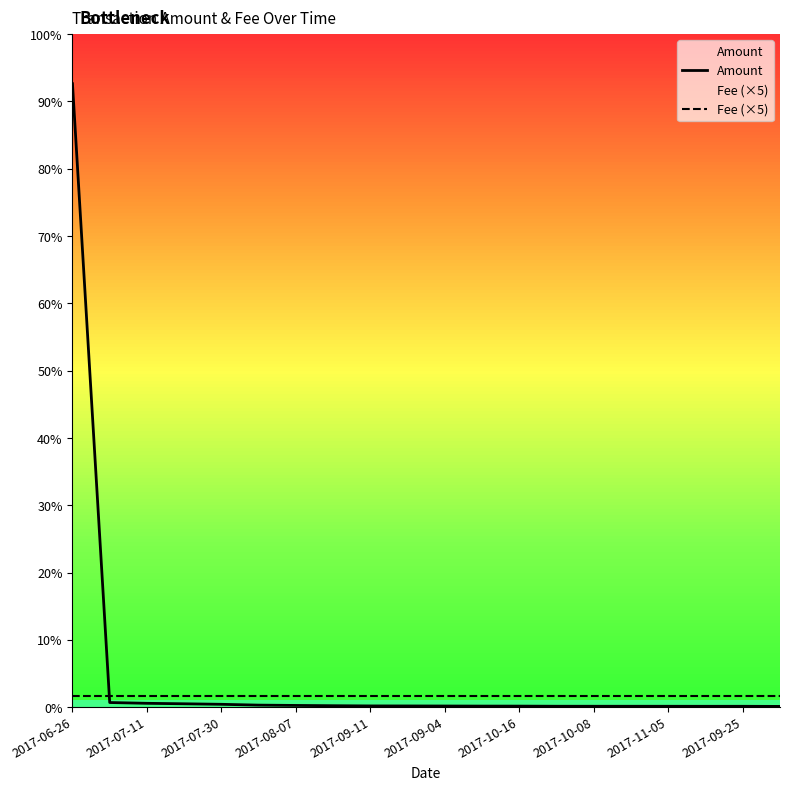

How many series are shown in this chart?

2